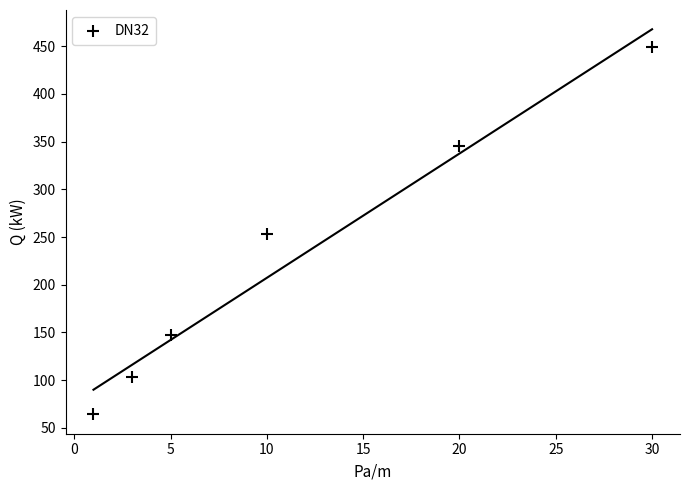

What is the average X value?

11.5